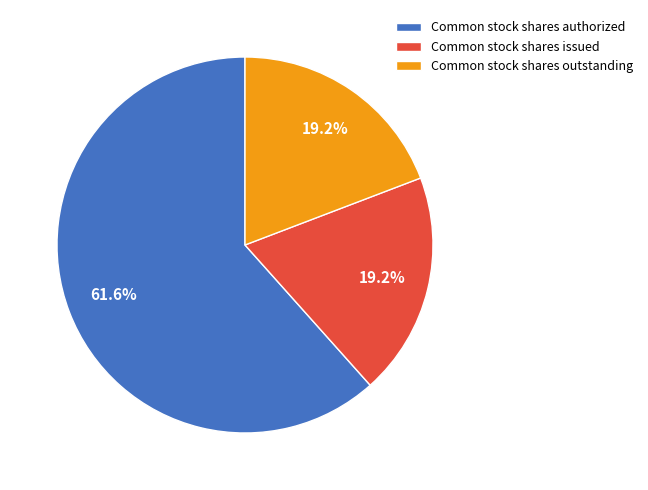

What percentage is the Common stock shares authorized slice, to the nearest percent?

62%